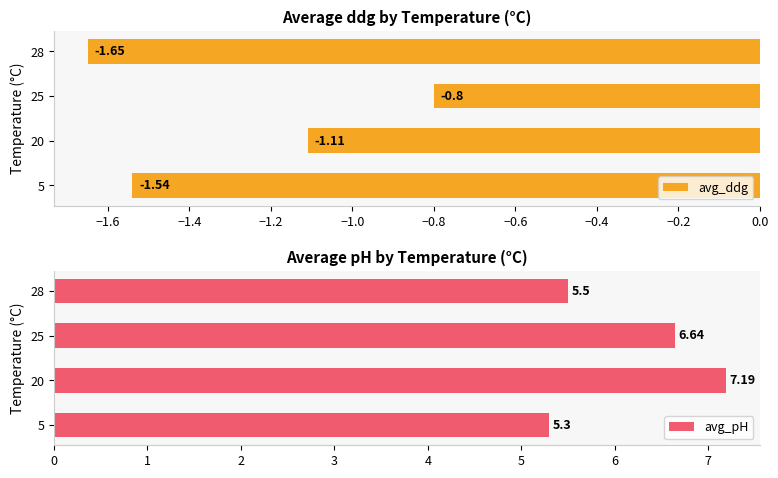

How many bars are there in total?

8